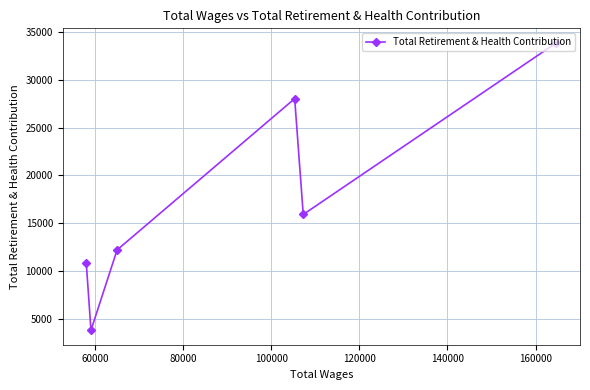

What is the maximum value shown in the chart?

33850